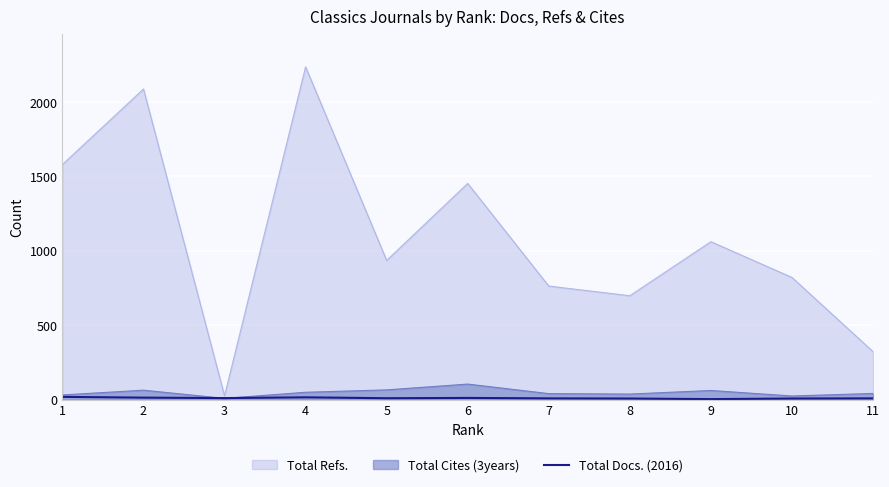

Which series has the widest spread of values?

Total Refs.